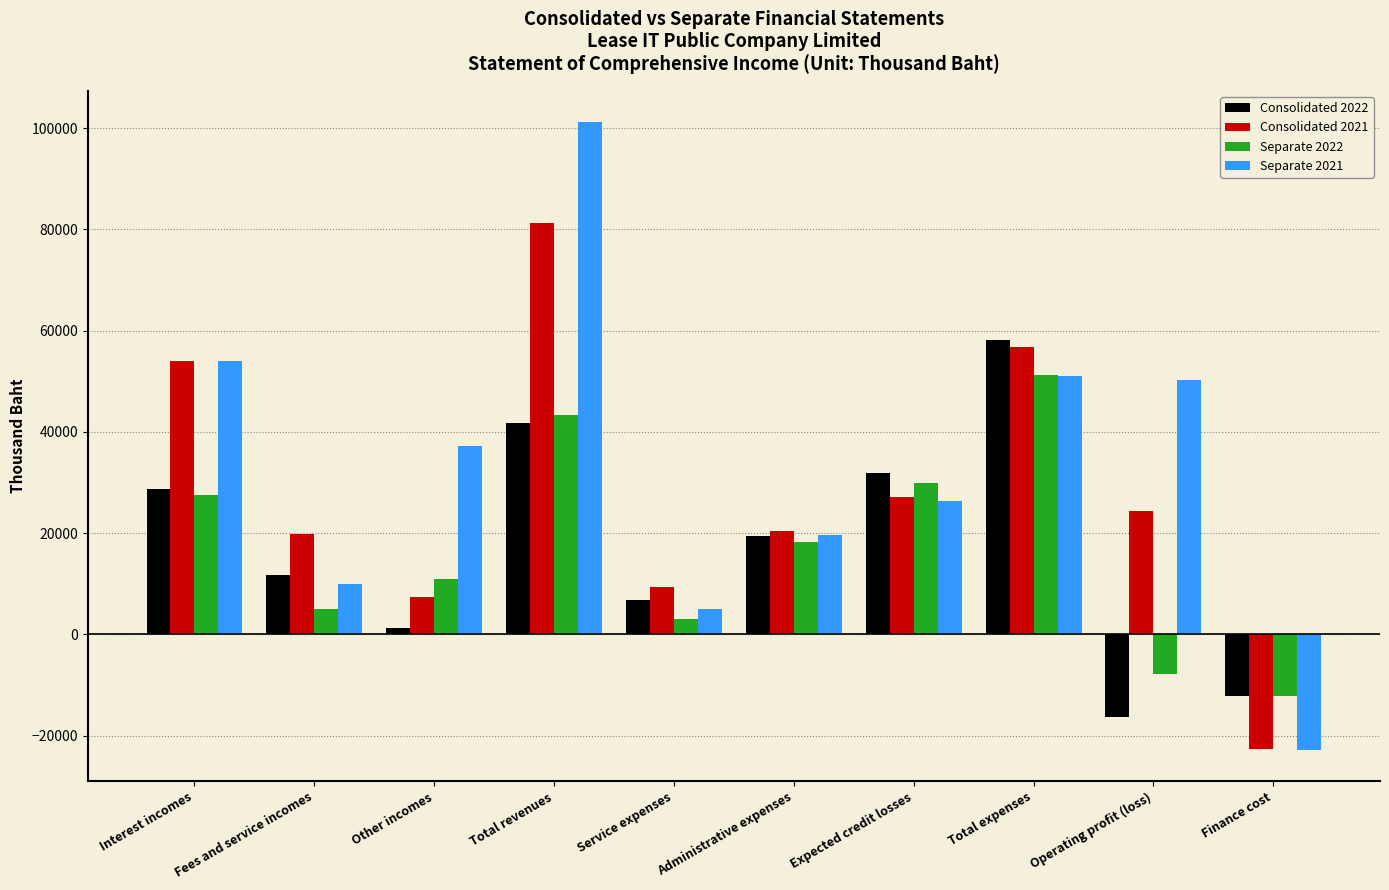

How many bars are there in total?

40